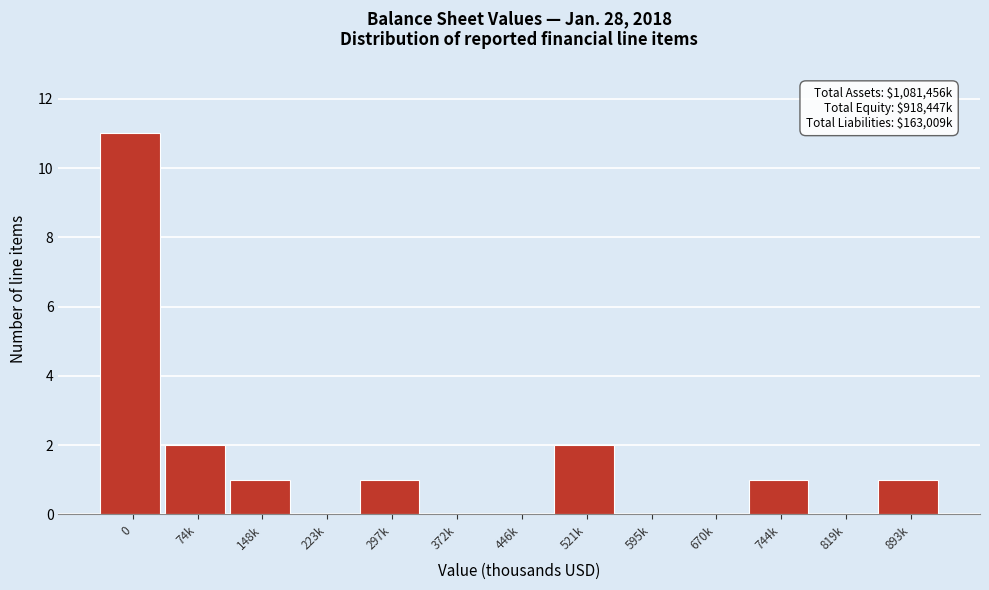

Reading left to right, list all the values displayed in this chart.

0=11	74k=2	148k=1	223k=0	297k=1	372k=0	446k=0	521k=2	595k=0	670k=0	744k=1	819k=0	893k=1